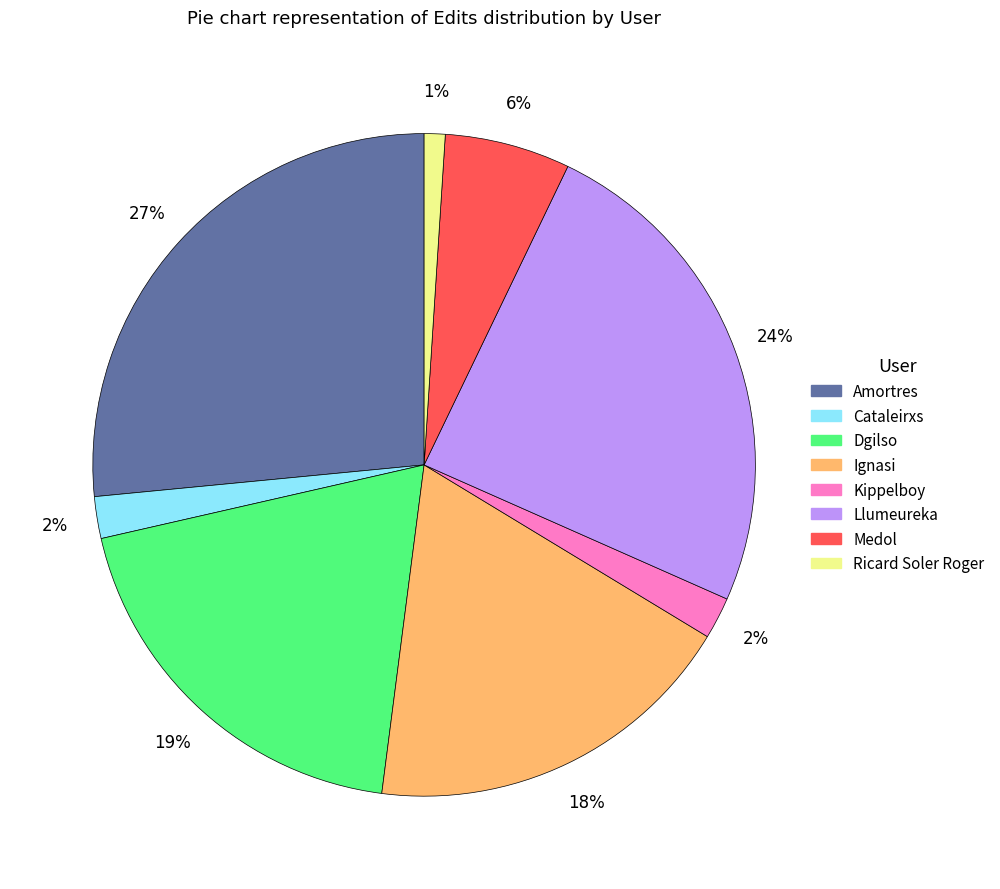

Which slice is the largest?

Amortres